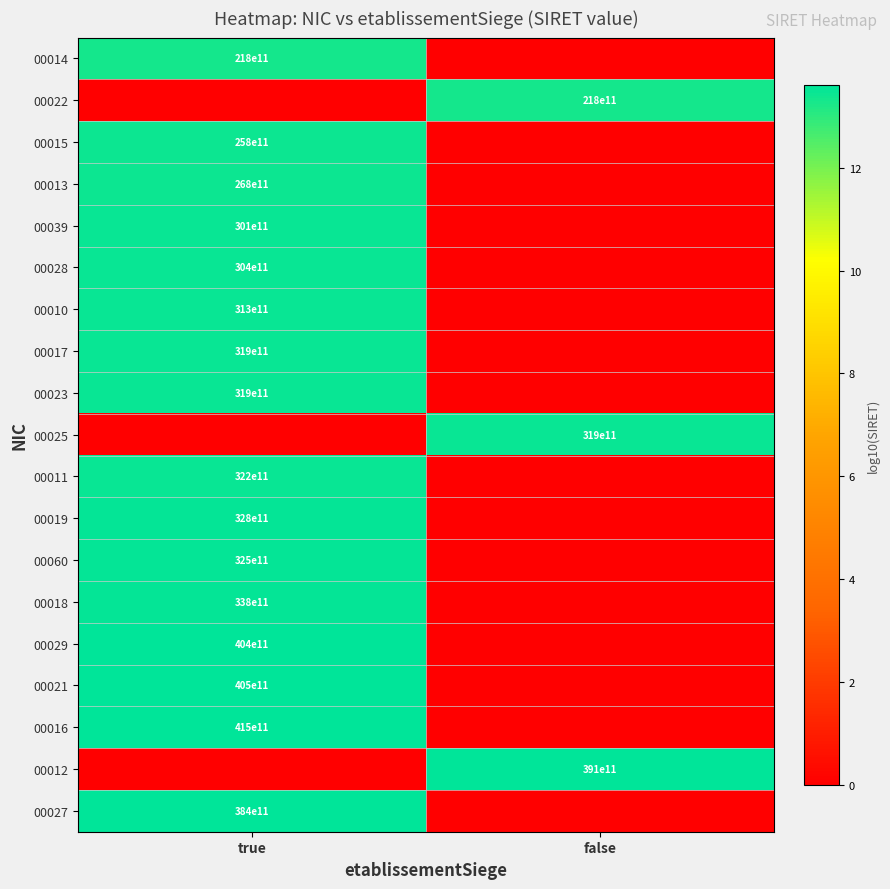

True or false: 00011 has a value of 32200000000000 at true.

True